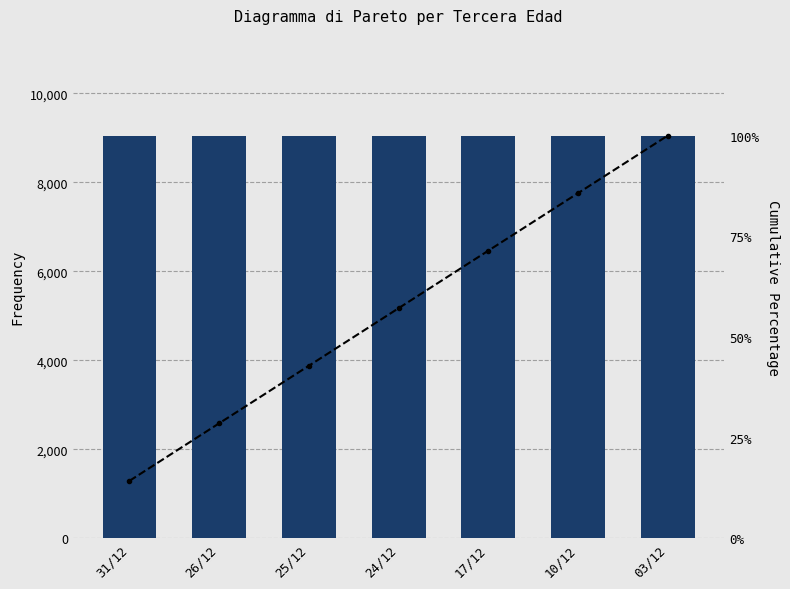

At which label does Frequency first exceed 9045?

31/12